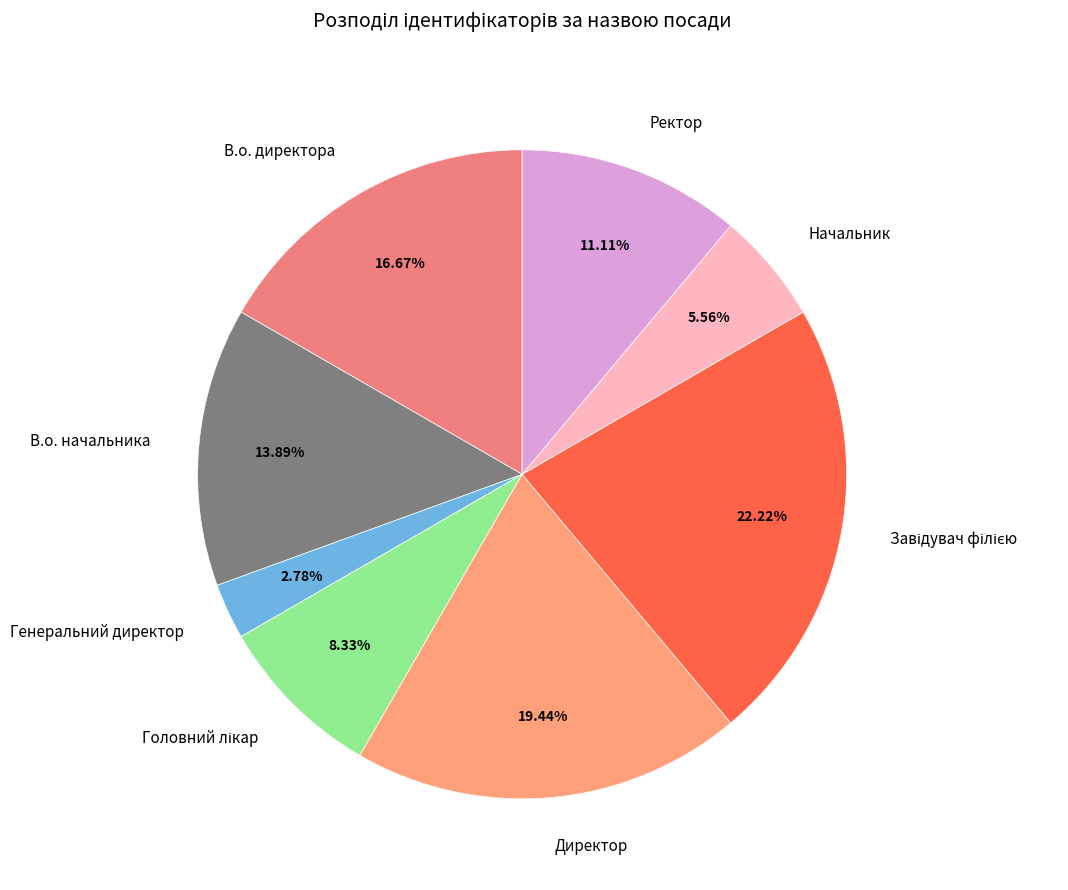

Is the sum of Генеральний директор and Начальник greater than half?

No